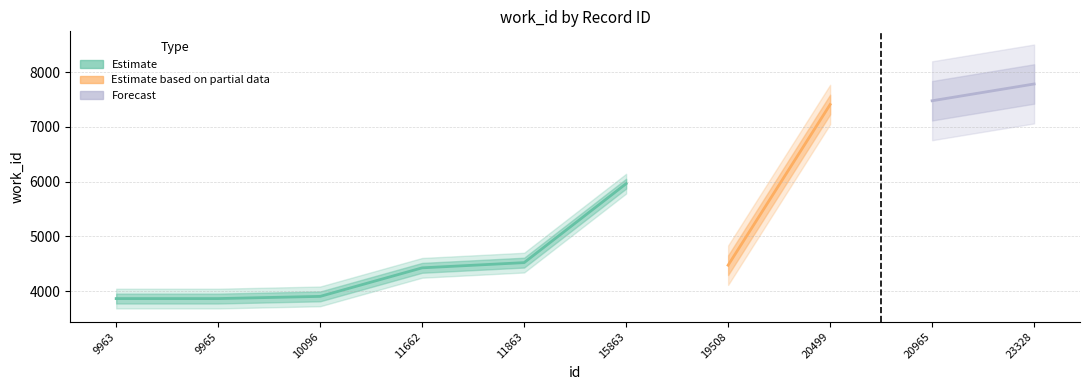

True or false: there are more than 1 points higher than both neighbors.

False